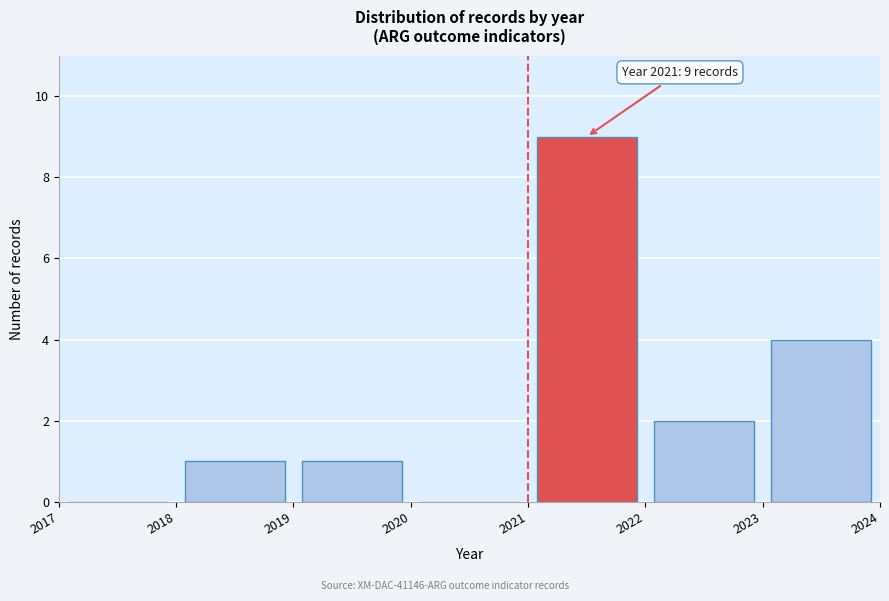

Over which range of the x-axis is the bar tallest?

2021 to 2022